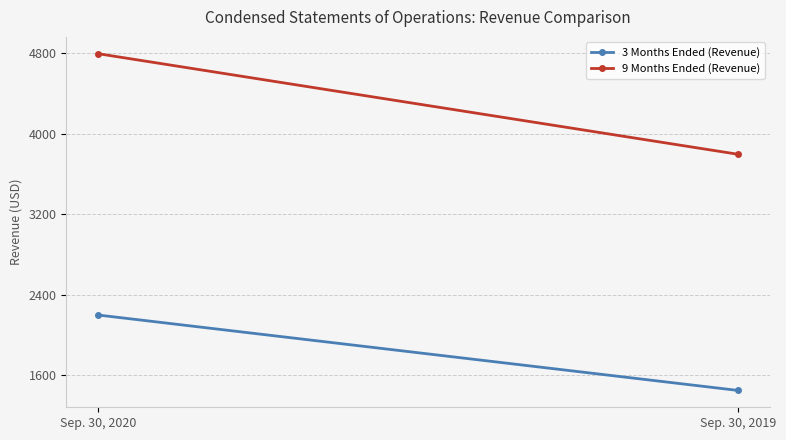

What is the spread (max minus min) of values at Sep. 30, 2019?

2346